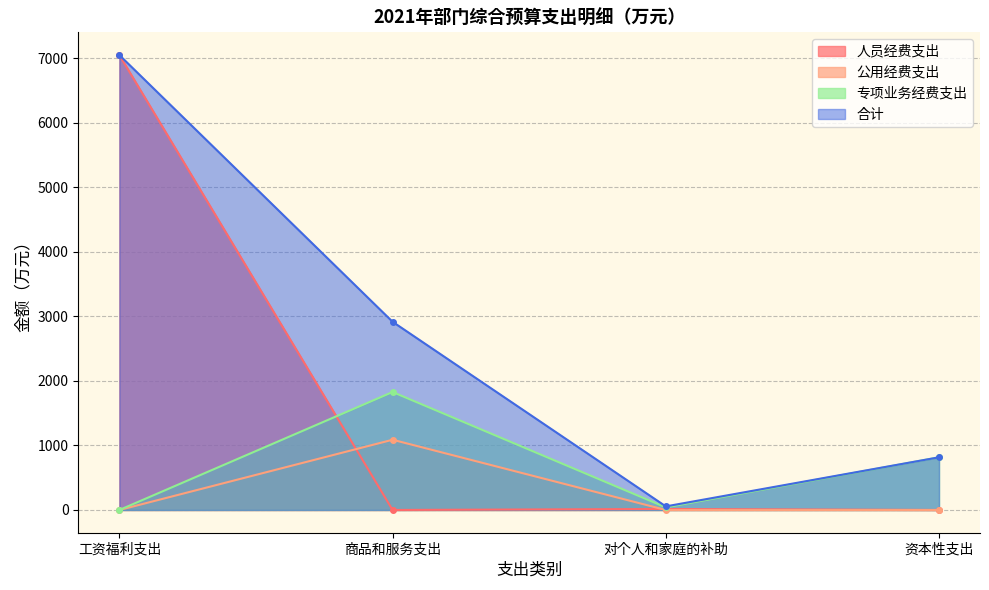

What is the difference between the 专项业务经费支出 values at 商品和服务支出 and 资本性支出?

1011.4